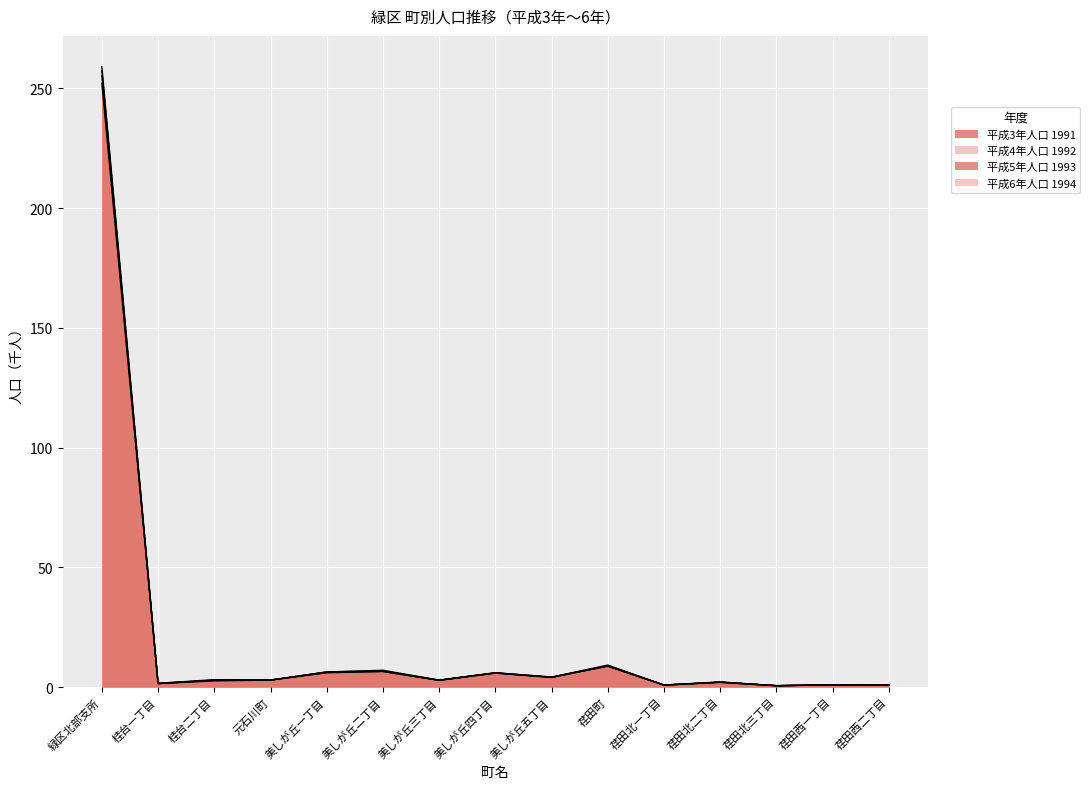

Which has a higher value, 美しが丘一丁目 or 美しが丘四丁目?

美しが丘一丁目